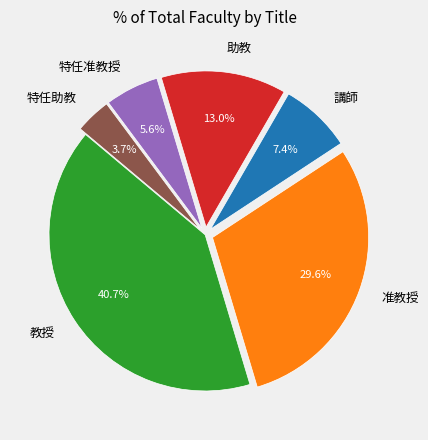

What percentage is NOT represented by 講師?

92.6%